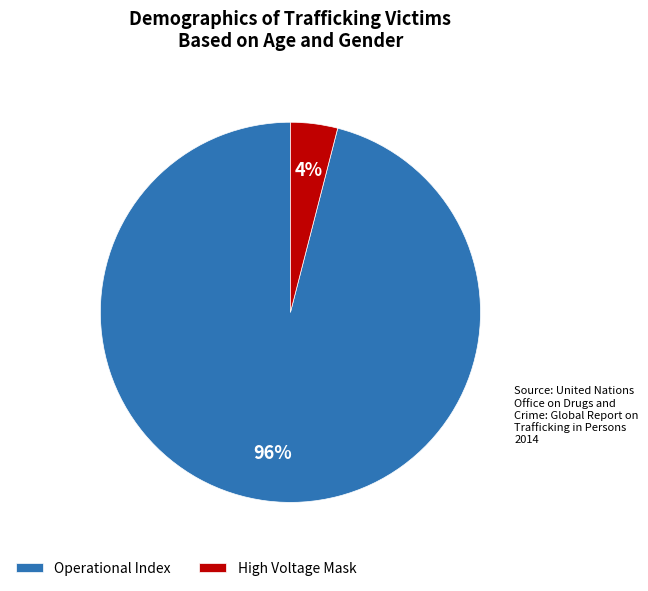

To the nearest percent, what portion does Operational Index represent?

96%